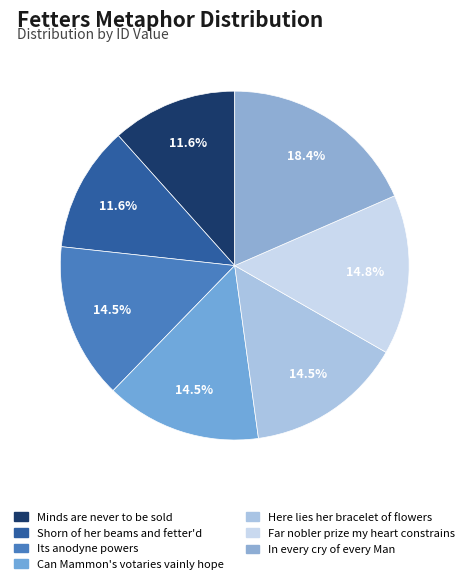

Rank the categories by value from lowest to highest.

Minds are never to be sold, Shorn of her beams and fetter'd, Its anodyne powers, Can Mammon's votaries vainly hope, Here lies her bracelet of flowers, Far nobler prize my heart constrains, In every cry of every Man